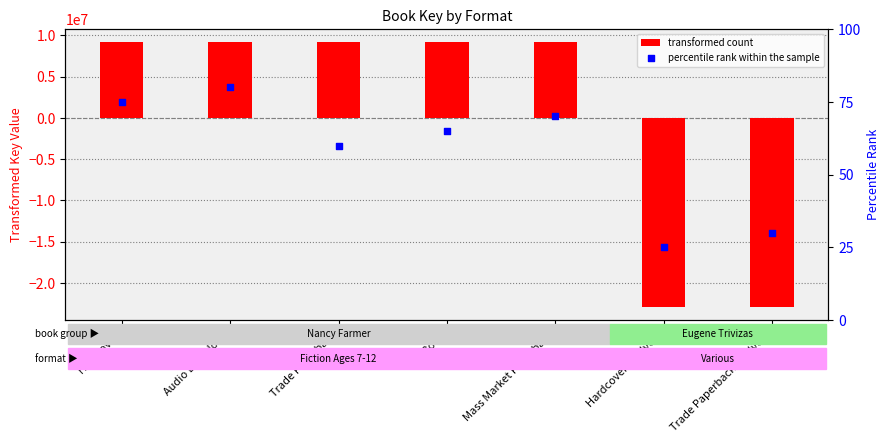

What is the total value across all series at Mass Market Paperback?

9150888.3